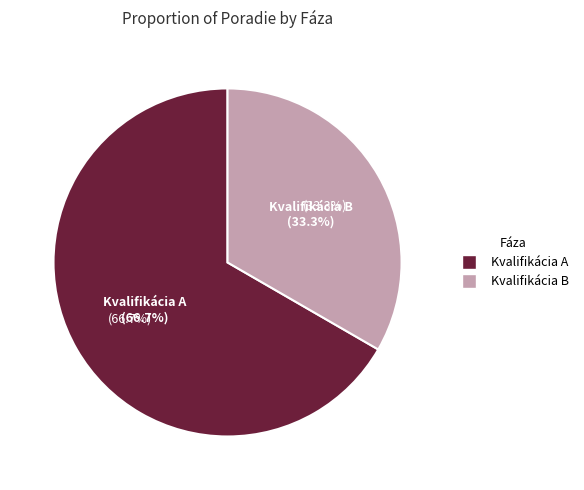

To the nearest percent, what is the difference between the largest and smallest slice percentages?

33%